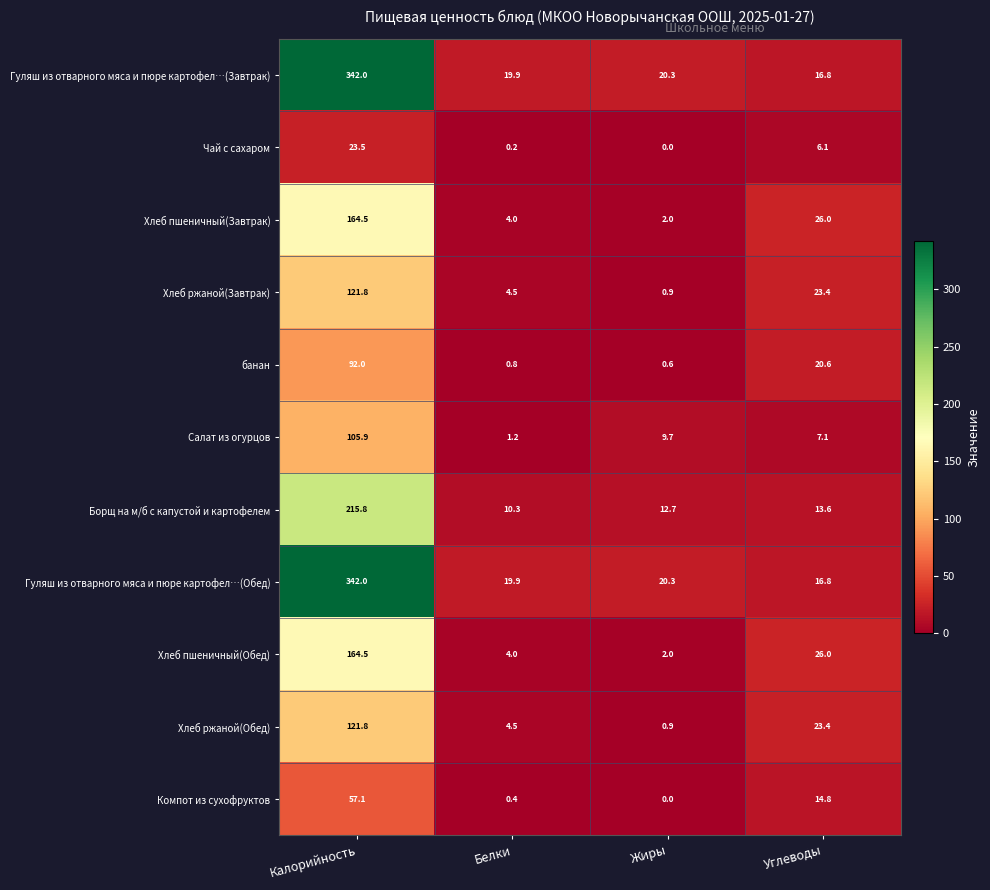

At which category does the chart reach its minimum across all series?

Жиры